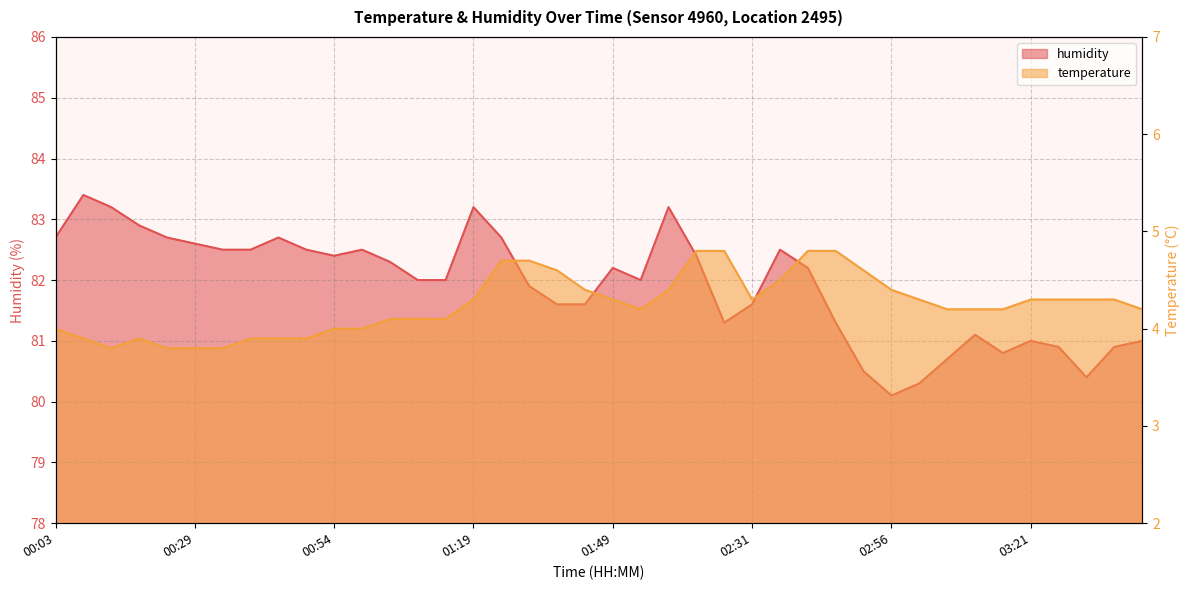

What position from the left is 02:31?

26